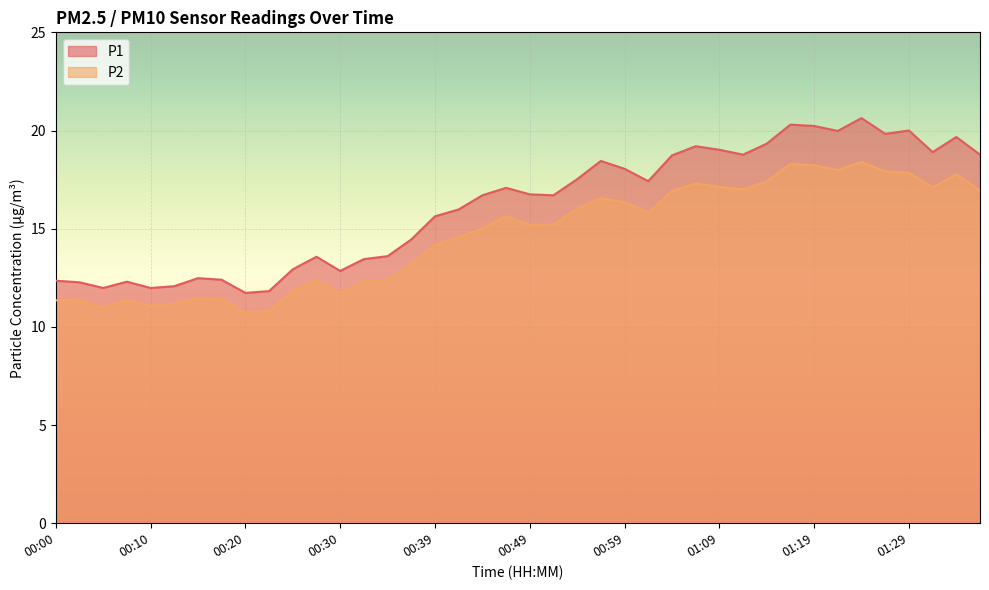

Which series has the largest total across all categories?

P1